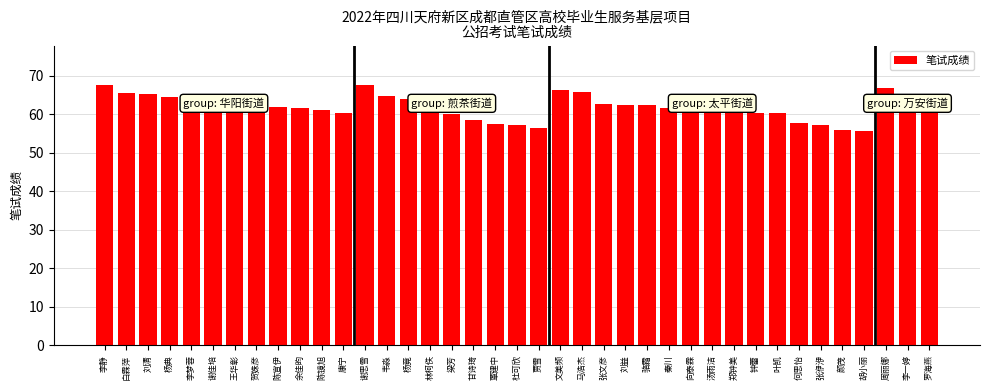

What is the sum of all values?

2411.1